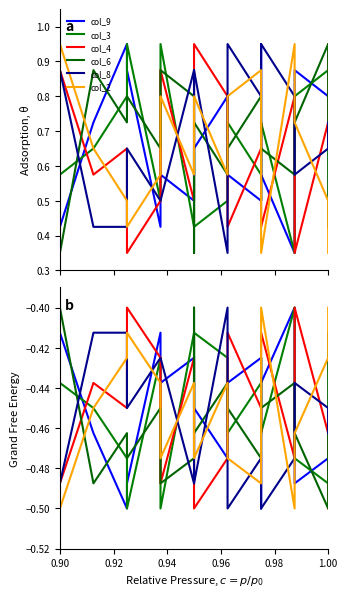

Which series has the largest range (max minus min)?

col_9